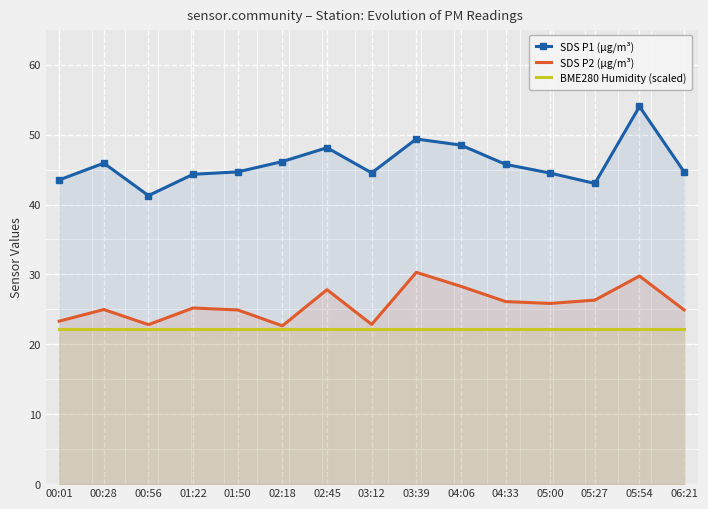

Reading left to right, what are all the values shown in this chart?

SDS P1 (µg/m³): 43.5	45.9	41.3	44.3	44.7	46.1	48.1	44.5	49.4	48.5	45.8	44.5	43.0	54.0	44.7
SDS P2 (µg/m³): 23.3	25.0	22.8	25.2	24.9	22.6	27.8	22.9	30.3	28.3	26.1	25.9	26.3	29.8	24.9
BME280 Humidity (scaled): 22.2	22.2	22.2	22.2	22.2	22.2	22.2	22.2	22.2	22.2	22.2	22.2	22.2	22.2	22.2